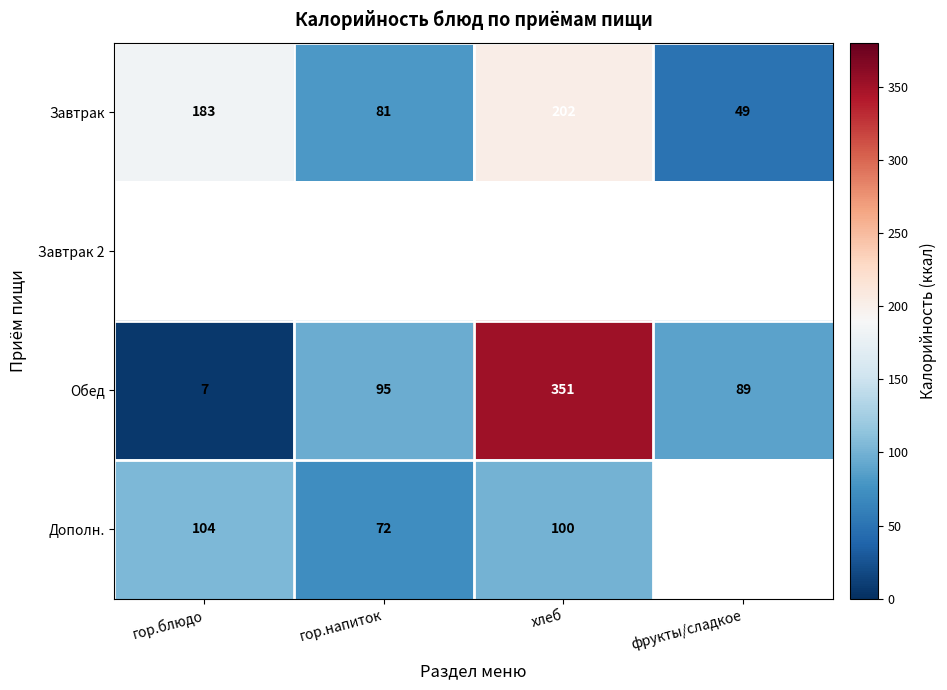

What is the difference between the Завтрак values at хлеб and фрукты/сладкое?

153